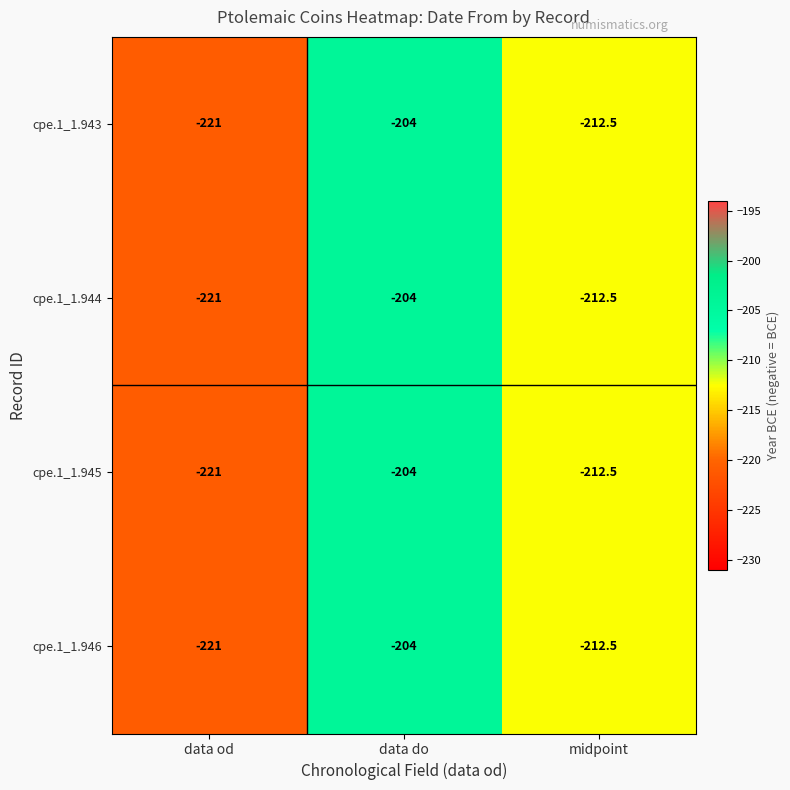

How many categories are shown in the chart?

3